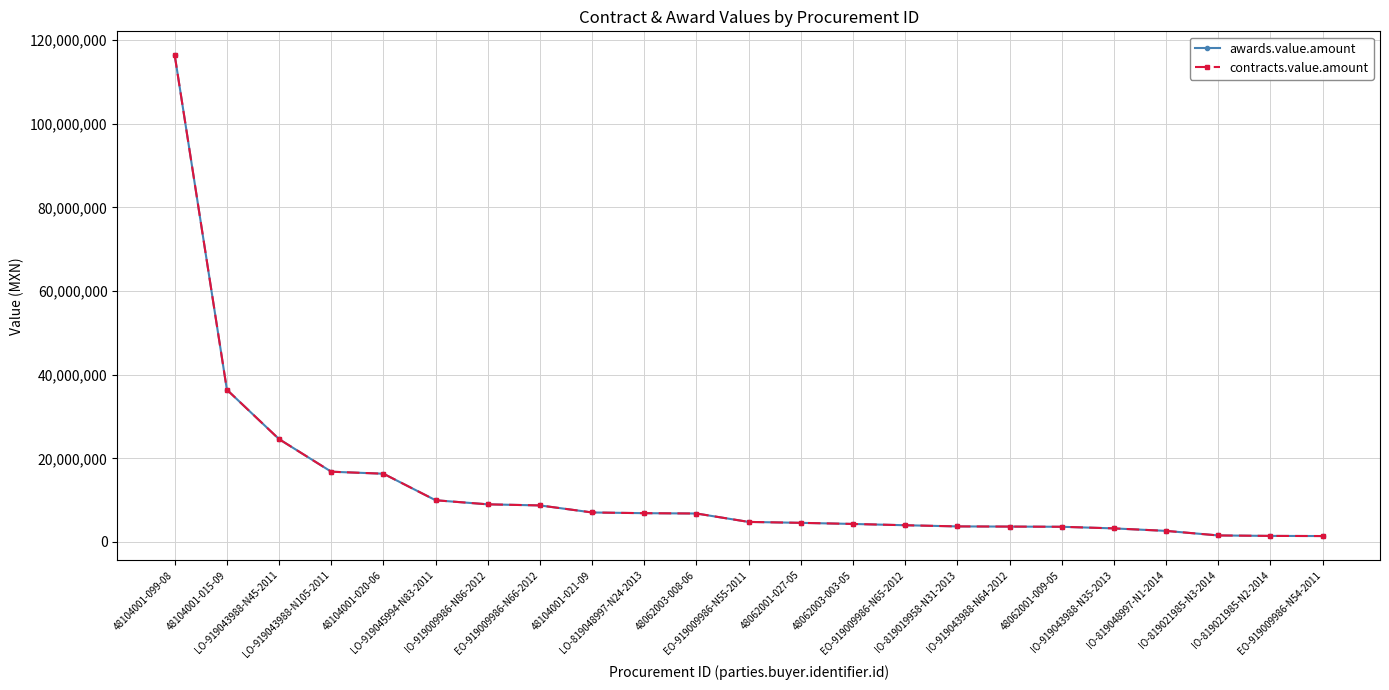

How many lines are shown in the chart?

2